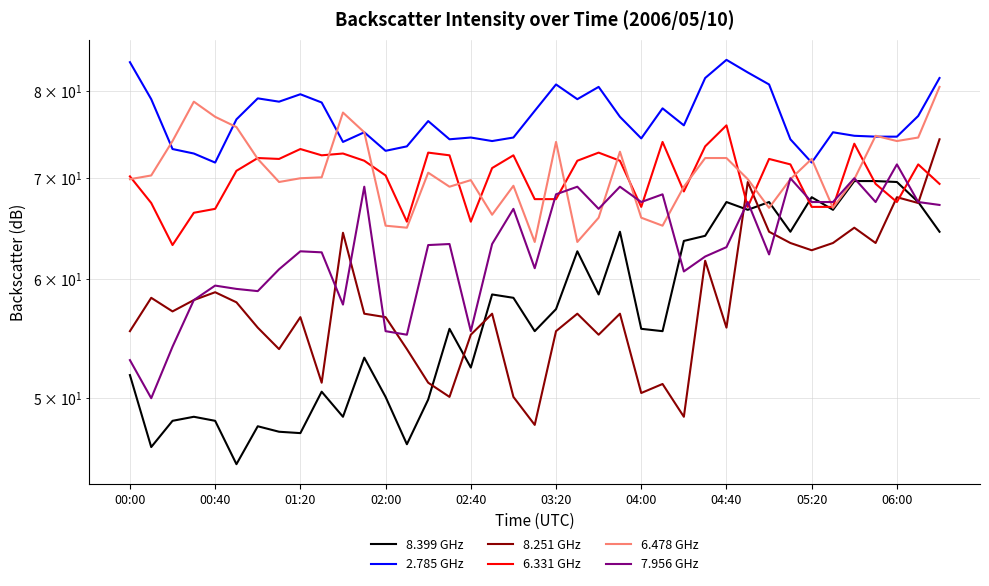

The value of 2.785 GHz at 02:00 is 73.0. True or false?

True